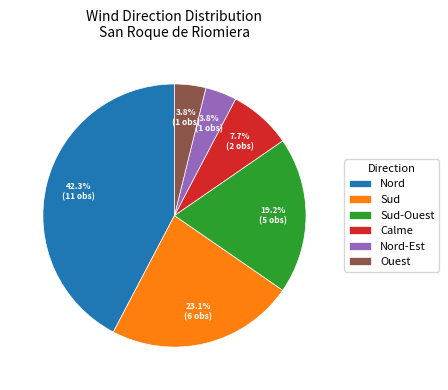

The Calme slice represents 1% of the pie. True or false?

False